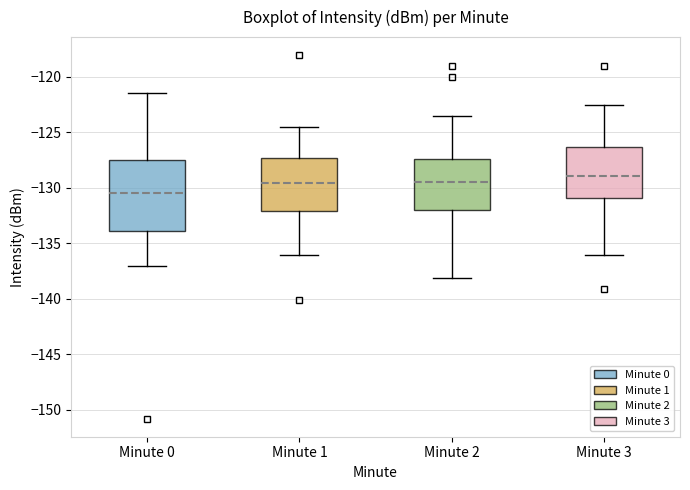

Reading left to right, read every box against the y-axis: the position of its median line, the range the box covers, and the ends of its whiskers. The values are not printed on the chart, so give them approximately, as read against the axis.

Minute 0: median -130.5, box -134.0 to -127.5, whiskers -137.0 to -121.5
Minute 1: median -129.5, box -132.0 to -127.5, whiskers -136.0 to -124.5
Minute 2: median -129.5, box -132.0 to -127.5, whiskers -138.0 to -123.5
Minute 3: median -129.0, box -131.0 to -126.5, whiskers -136.0 to -122.5